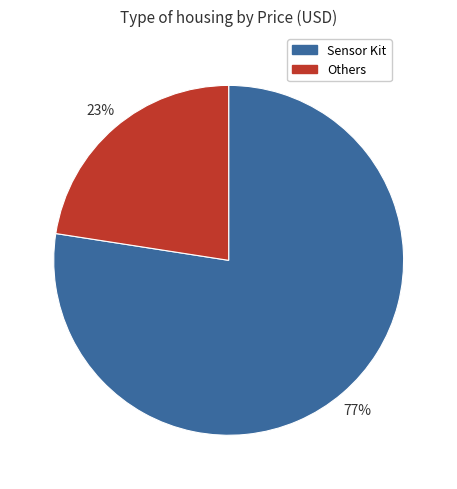

To the nearest percent, what is the average slice percentage?

50%